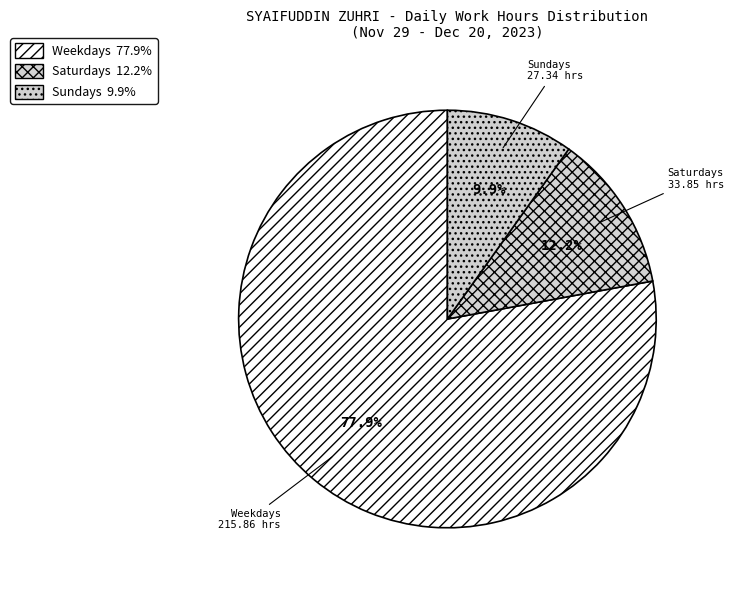

How many slices are in this pie chart?

3